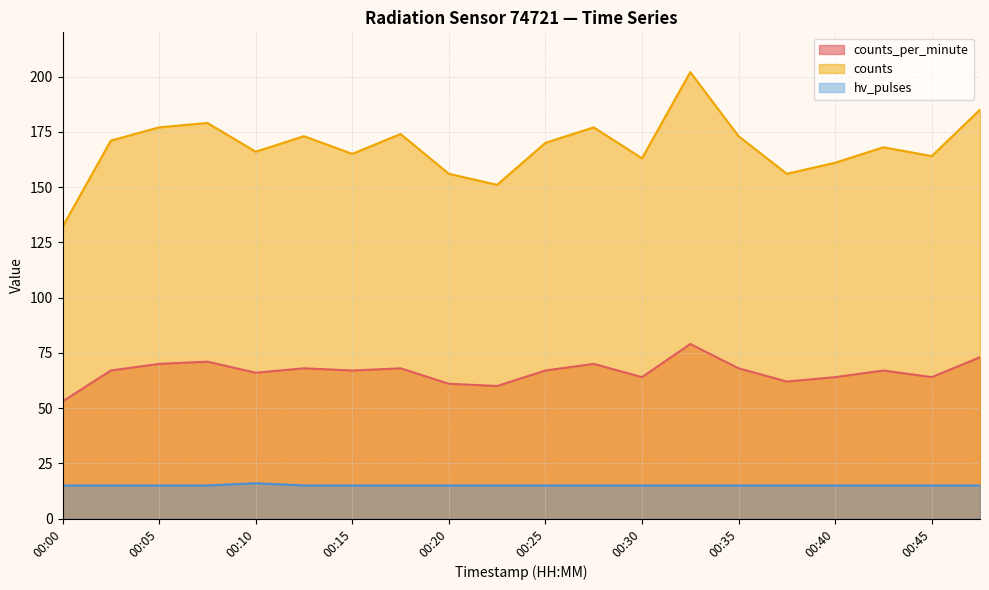

What is the total value across all series at 00:35?

256